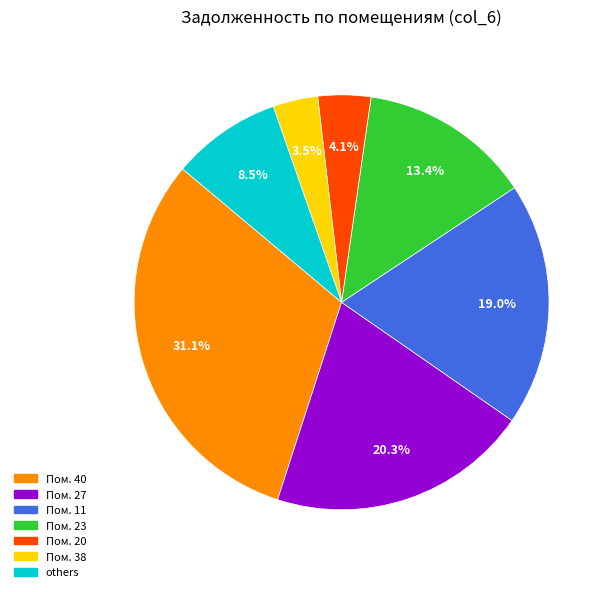

Is there a majority slice in this chart?

No